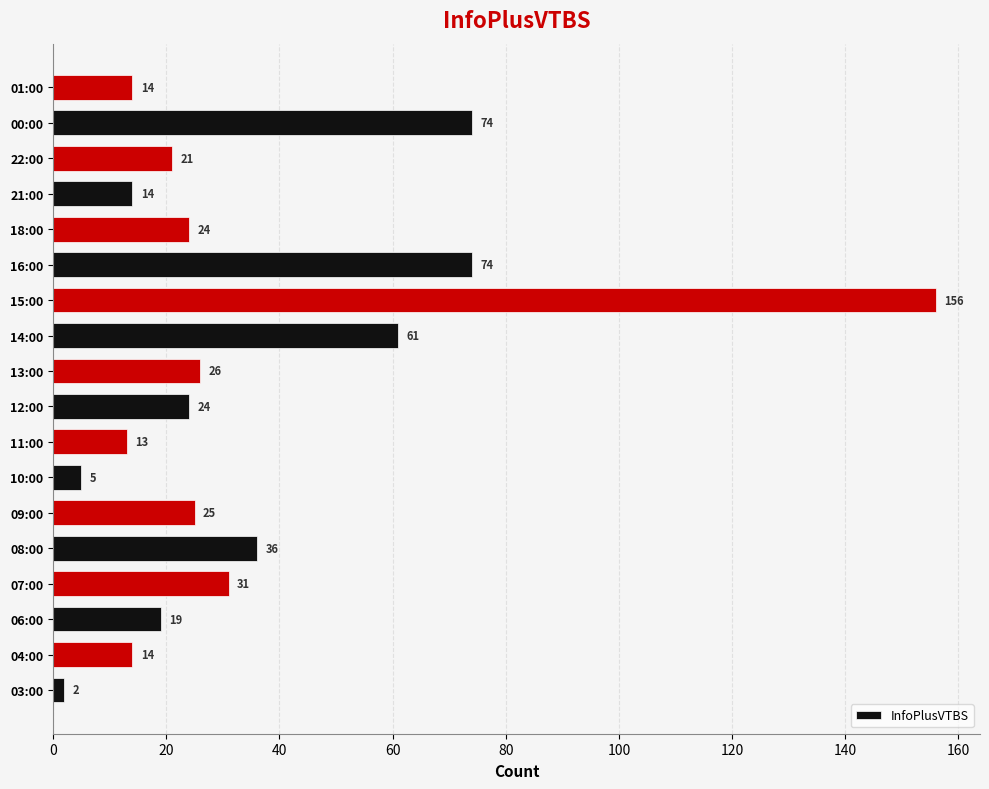

What is the difference between the values at 15:00 and 12:00?

132